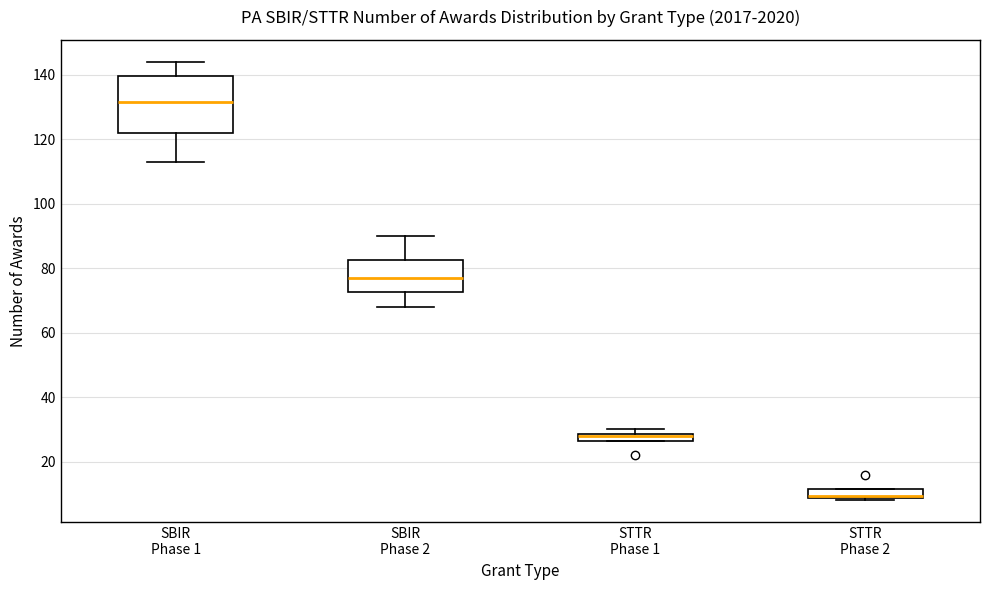

Where is the upper edge of the box for STTR Phase 1 on the y-axis? The values are not printed on the chart, so give them approximately, as read against the axis.

28